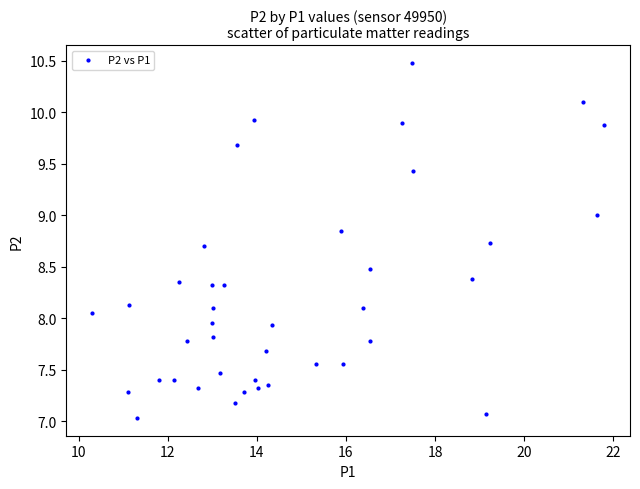

What is the range of X values (max minus min)?

11.5